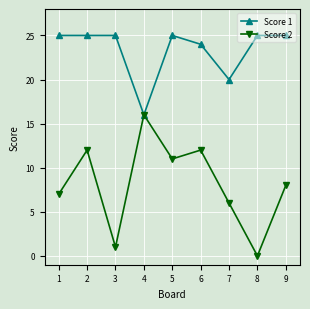

Is it true that Score 2 equals 11 at 4?

False